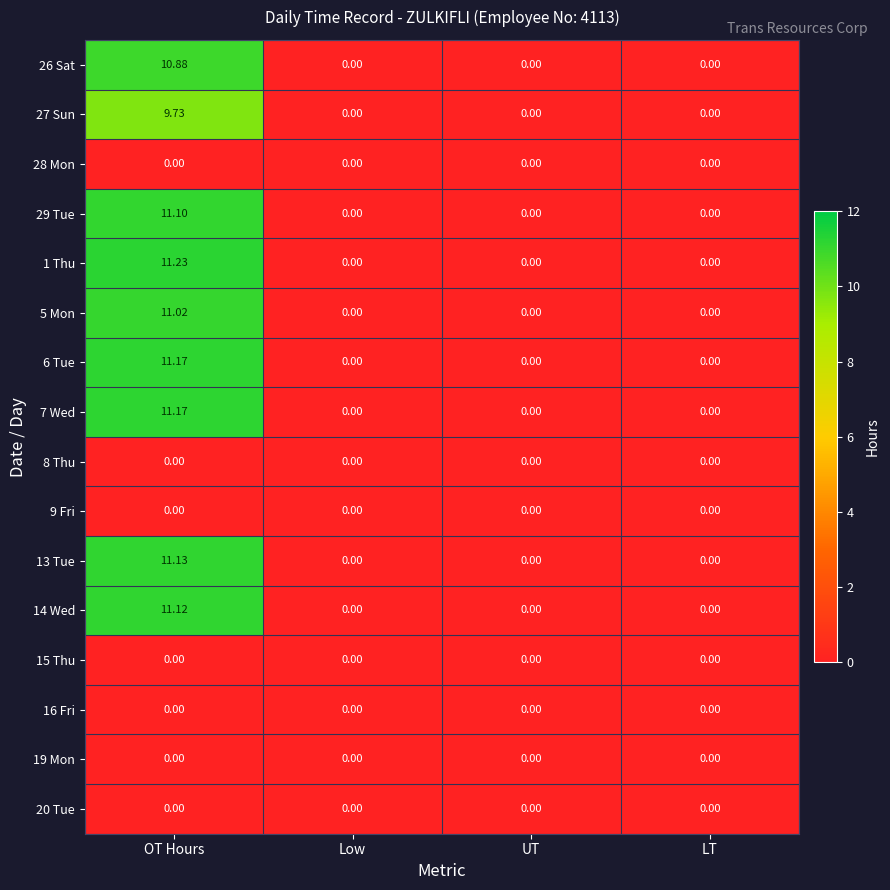

What is the greatest value displayed?

11.2